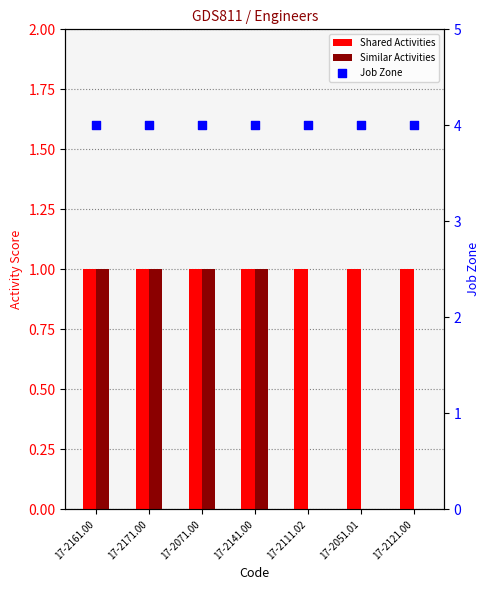

Is the value of Similar Activities at 17-2141.00 greater than the value of Shared Activities at 17-2121.00?

No